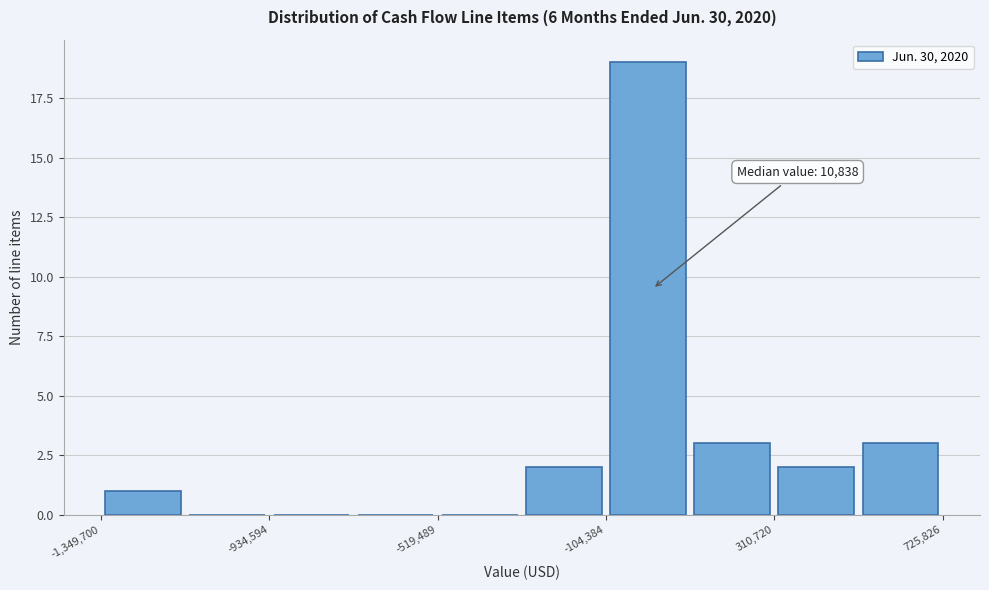

Which range on the x-axis has the tallest bar?

-100000 to 100000